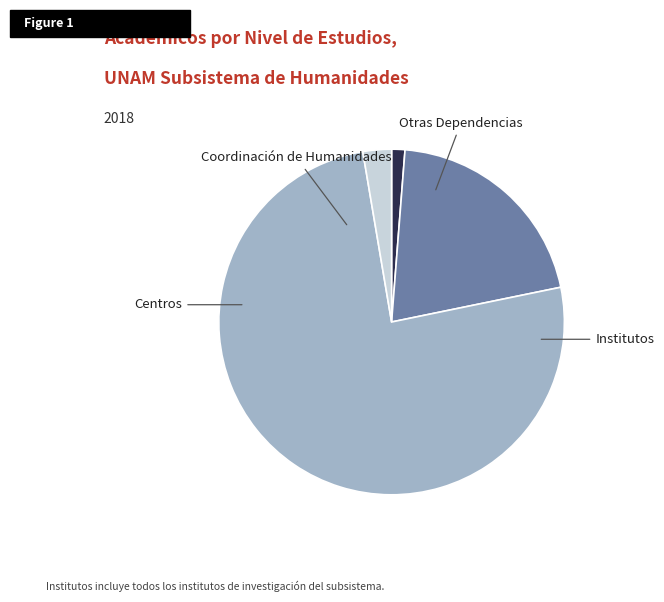

Is there any slice that represents more than half of the pie?

Yes